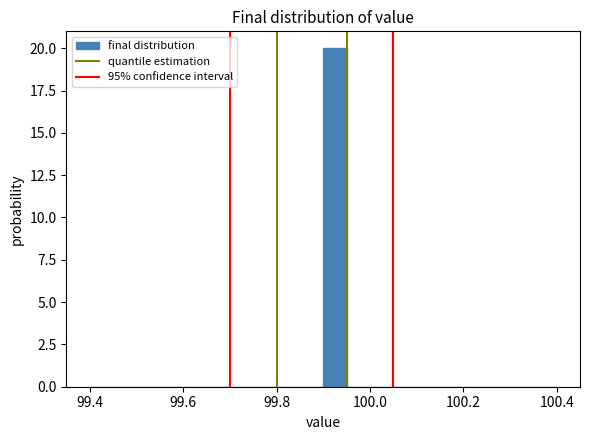

Read against the x-axis, roughly where is the centre of the tallest bar?

99.92